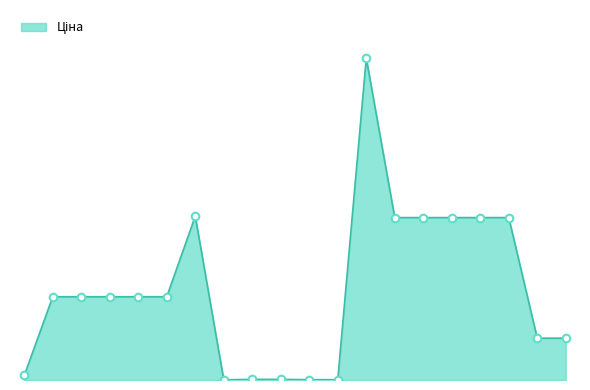

Does the chart have visible grid lines?

No